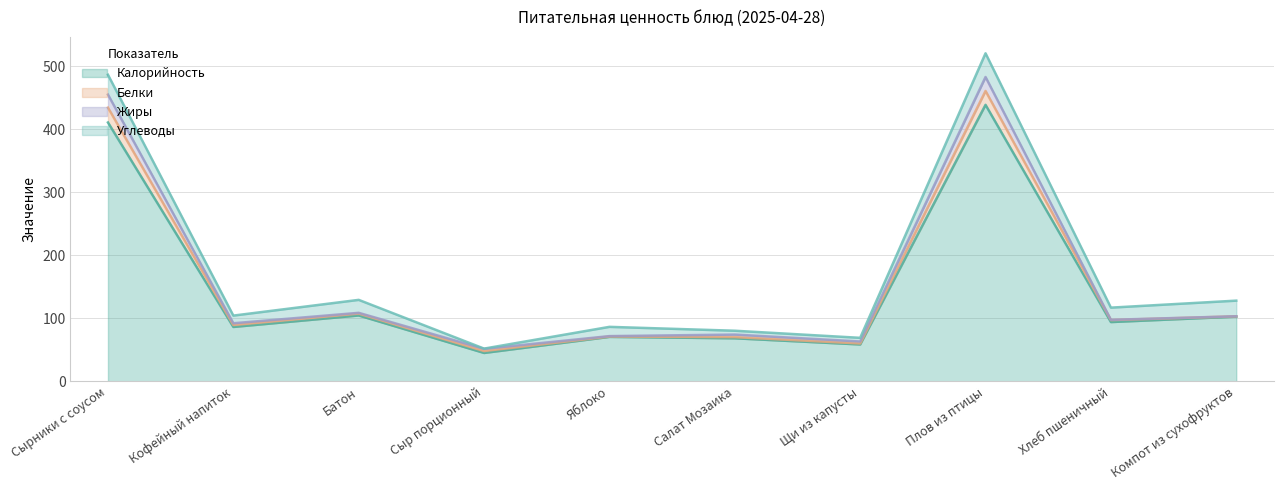

Where is the first local maximum for Белки?

Батон